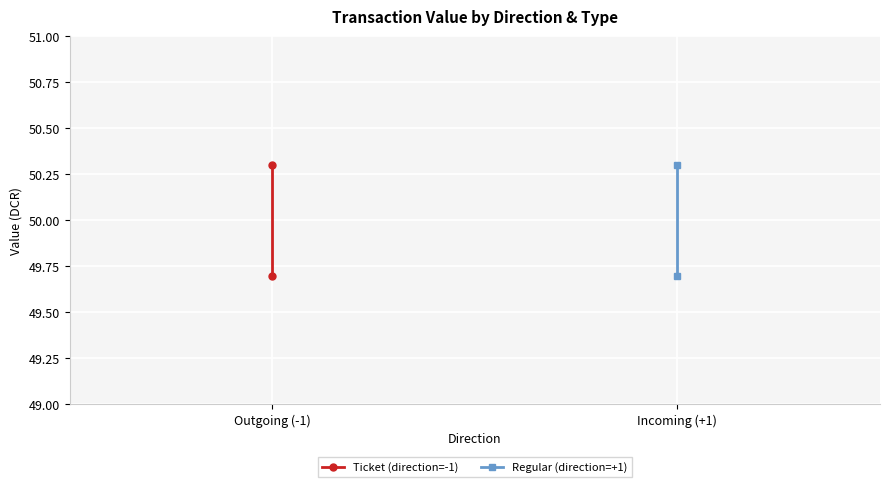

What is the sum of all Ticket (direction=-1) values?

100.0